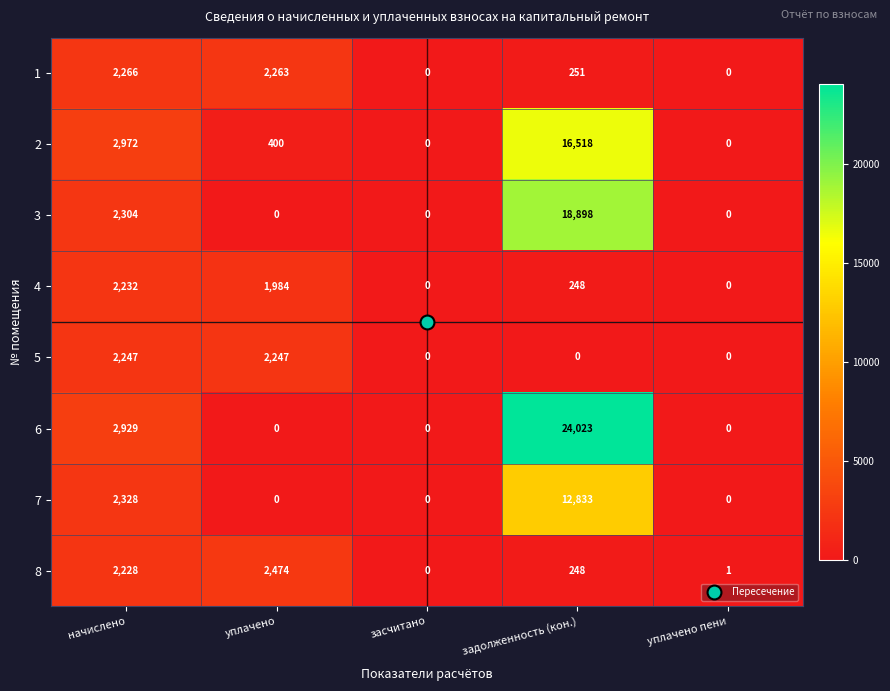

What is the highest value of the 5 series?

2247